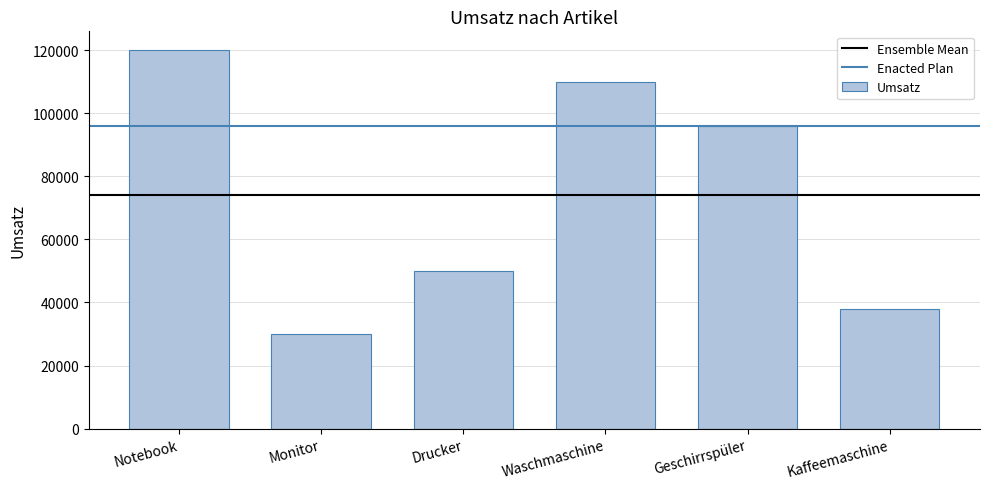

Where is the data nearest to the value 75000?

Geschirrspüler